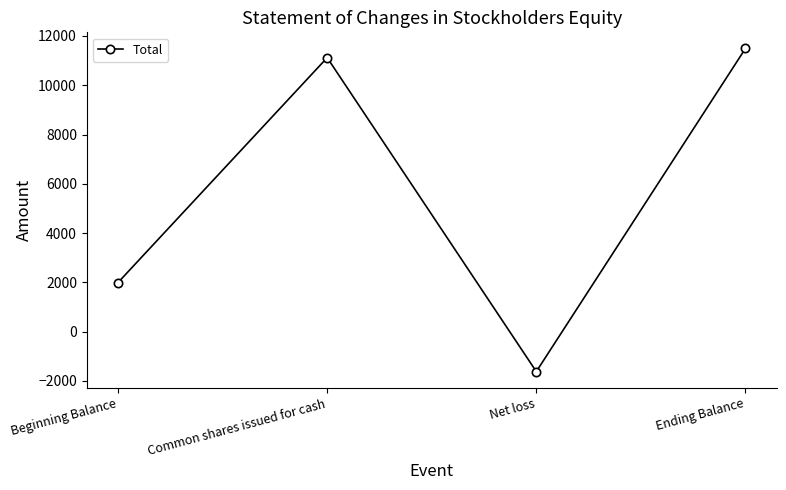

How many values are below zero?

1